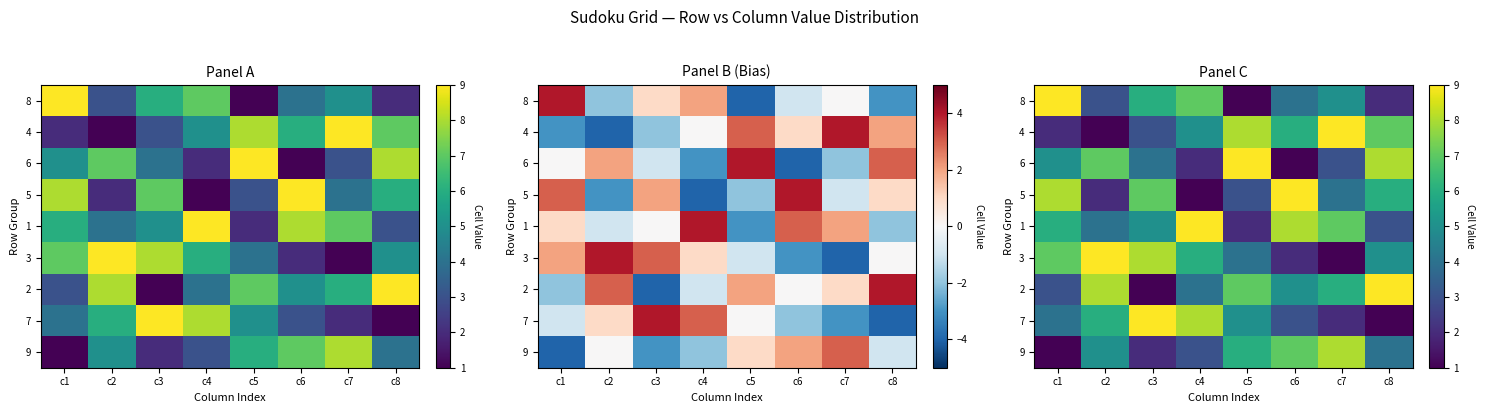

How many values in the 2 series are below 6?

4